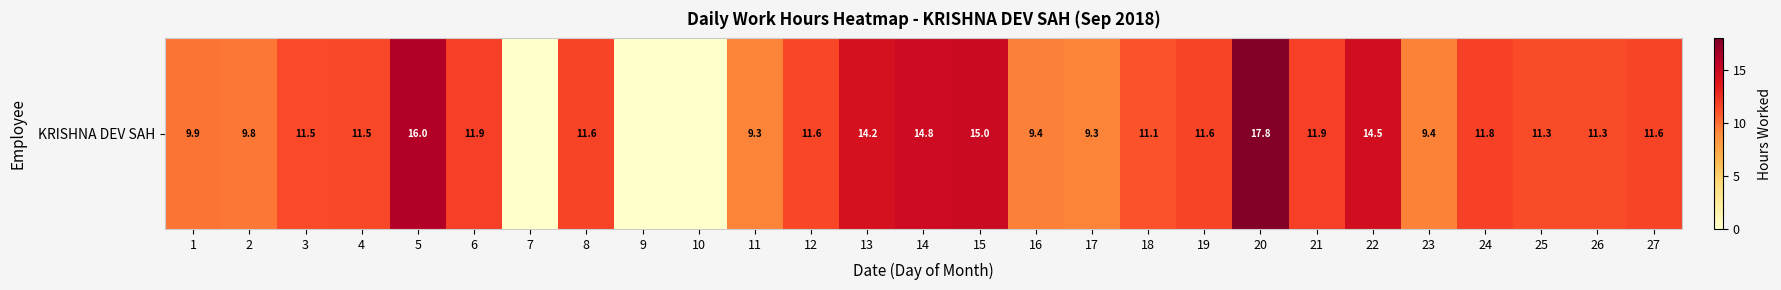

What is the difference between the second highest and minimum values?

16.0